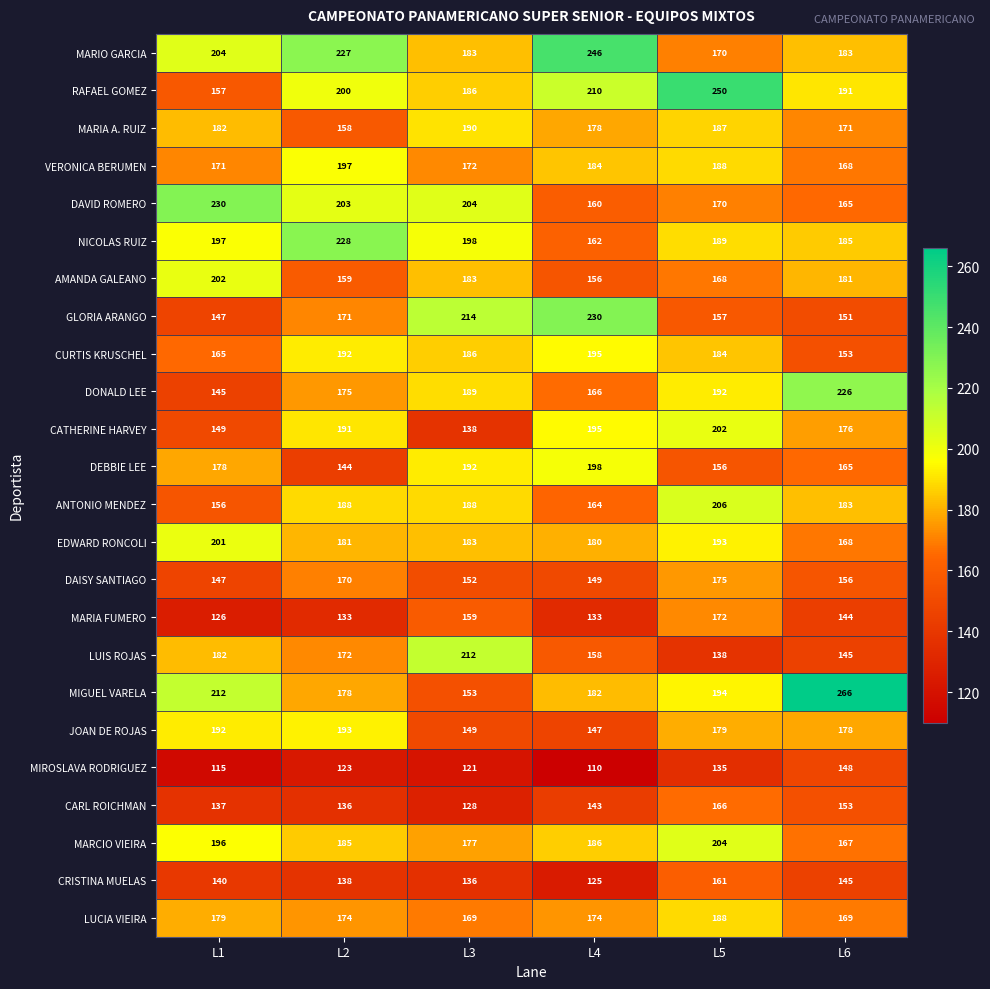

The NICOLAS RUIZ series shows 43 at L1. True or false?

False